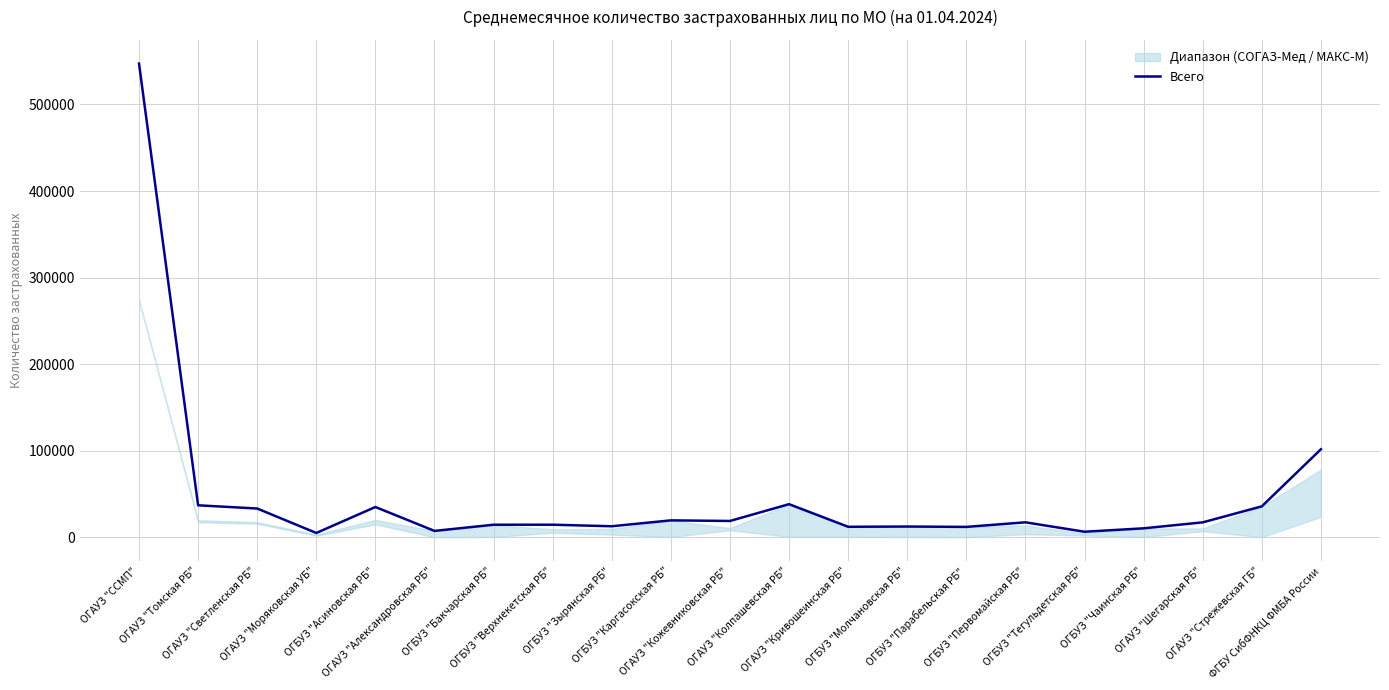

What is the ratio of the value at ОГАУЗ "Колпашевская РБ" to the value at ОГБУЗ "Первомайская РБ"?

2.2